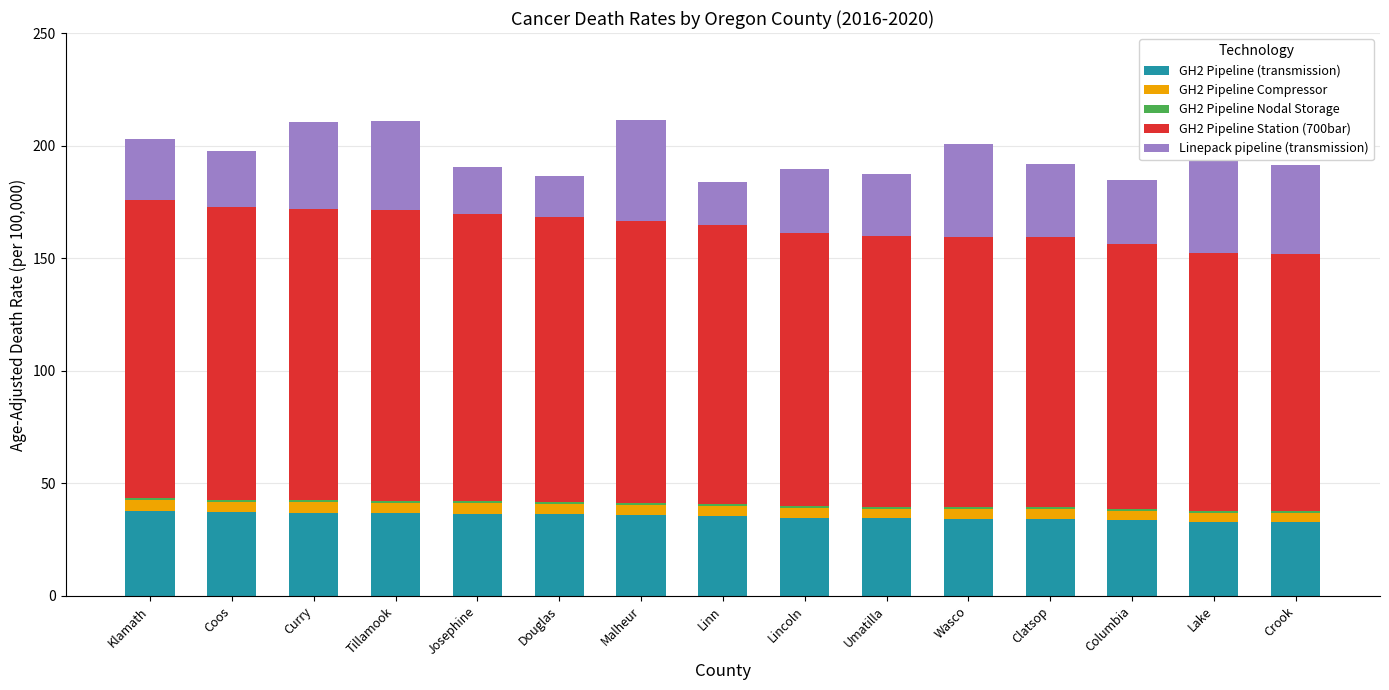

Does the chart contain any negative values?

No